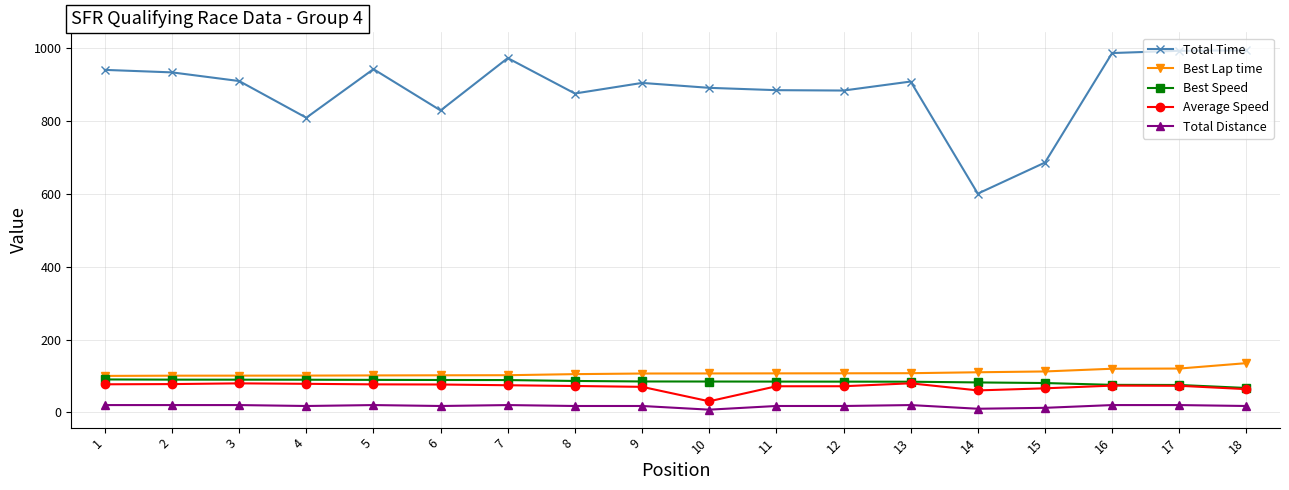

Count the number of categories in the chart.

18